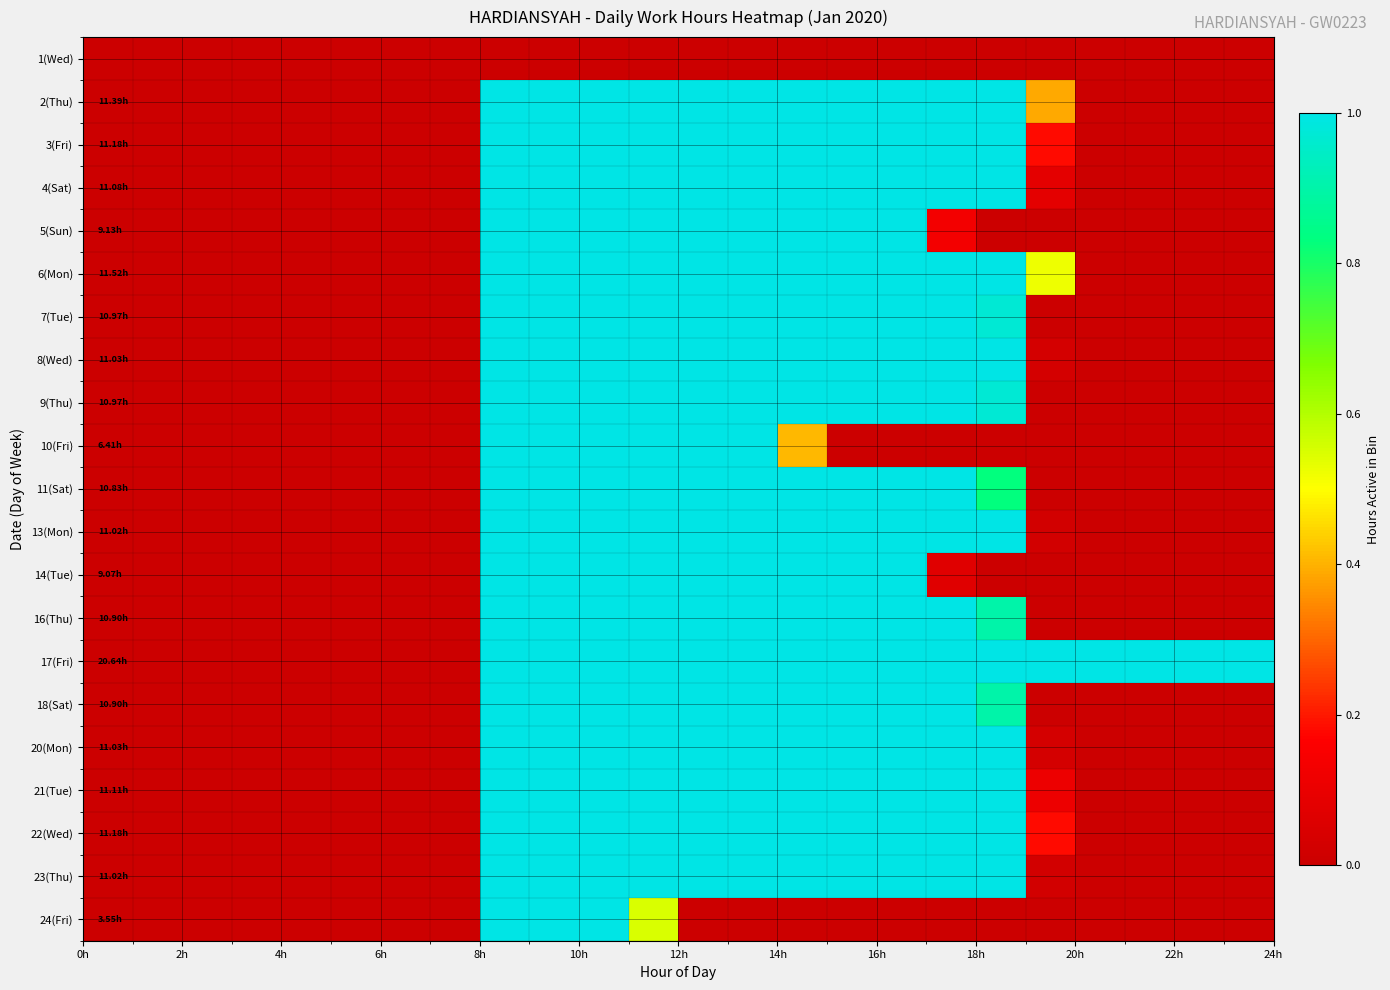

How many categories are shown in the chart?

24